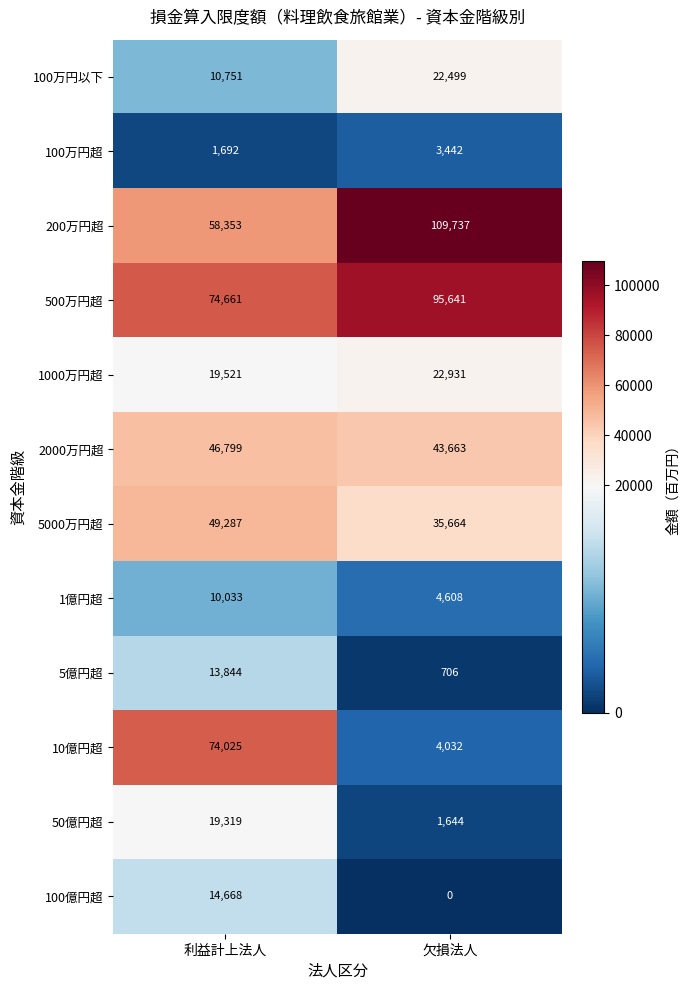

At which category does the chart reach its minimum across all series?

欠損法人